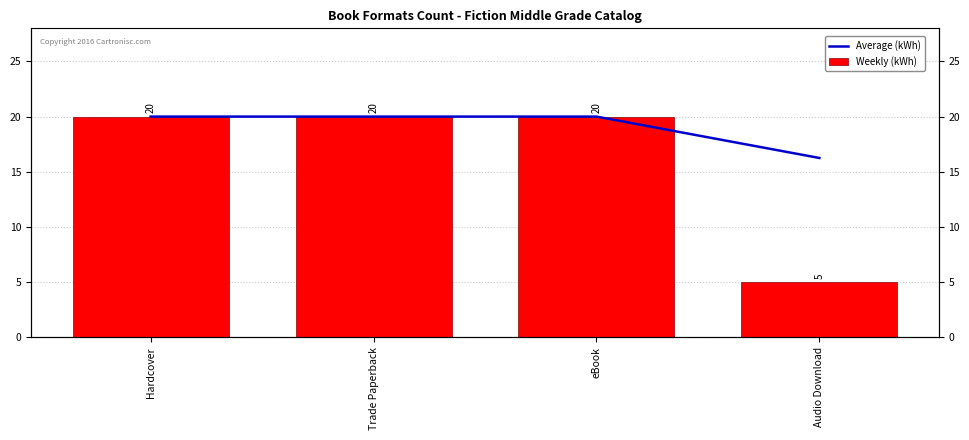

At which category is the sum across all series the highest?

Hardcover